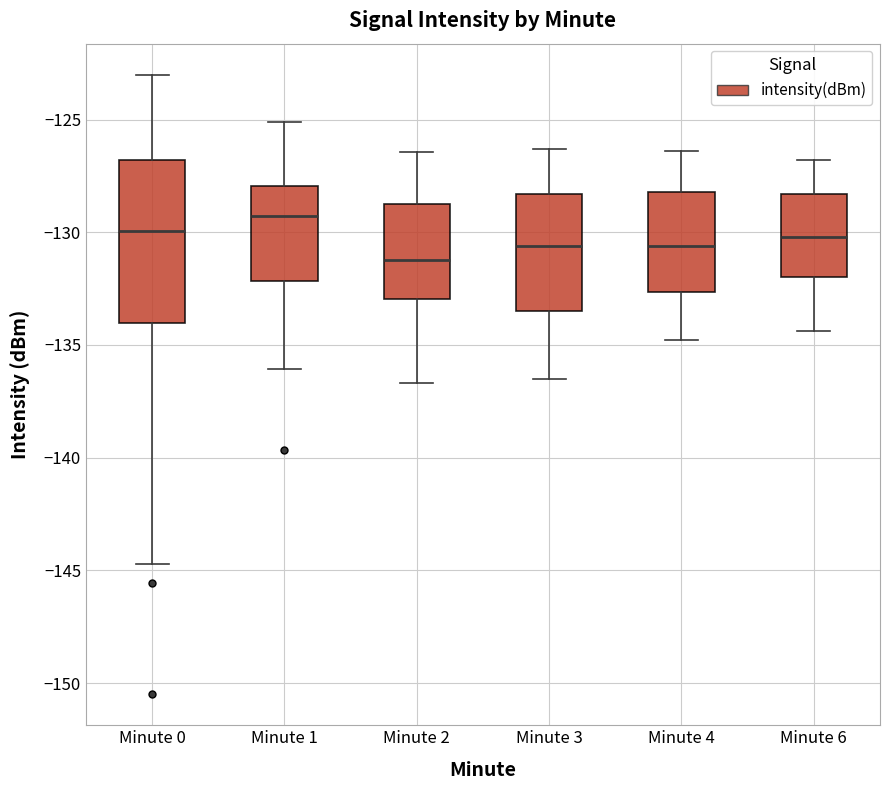

Reading left to right, read every box against the y-axis: the position of its median line, the range the box covers, and the ends of its whiskers. The values are not printed on the chart, so give them approximately, as read against the axis.

Minute 0: median -130.0, box -134.0 to -127.0, whiskers -144.5 to -123.0
Minute 1: median -129.5, box -132.0 to -128.0, whiskers -136.0 to -125.0
Minute 2: median -131.0, box -133.0 to -128.5, whiskers -136.5 to -126.5
Minute 3: median -130.5, box -133.5 to -128.5, whiskers -136.5 to -126.5
Minute 4: median -130.5, box -132.5 to -128.0, whiskers -135.0 to -126.5
Minute 6: median -130.0, box -132.0 to -128.5, whiskers -134.5 to -127.0